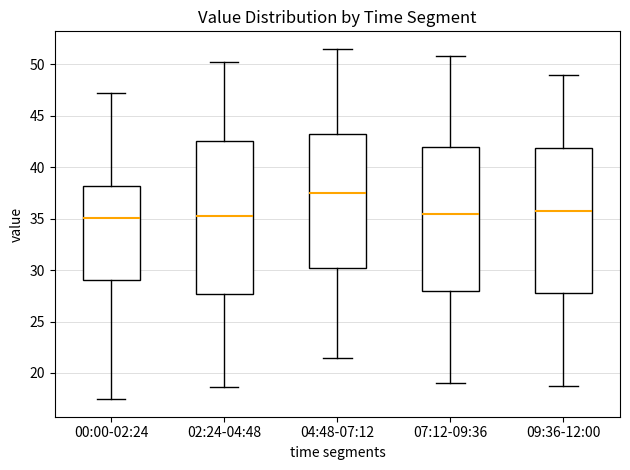

Comparing the boxes themselves (not the whiskers), which one is the tallest?

02:24-04:48